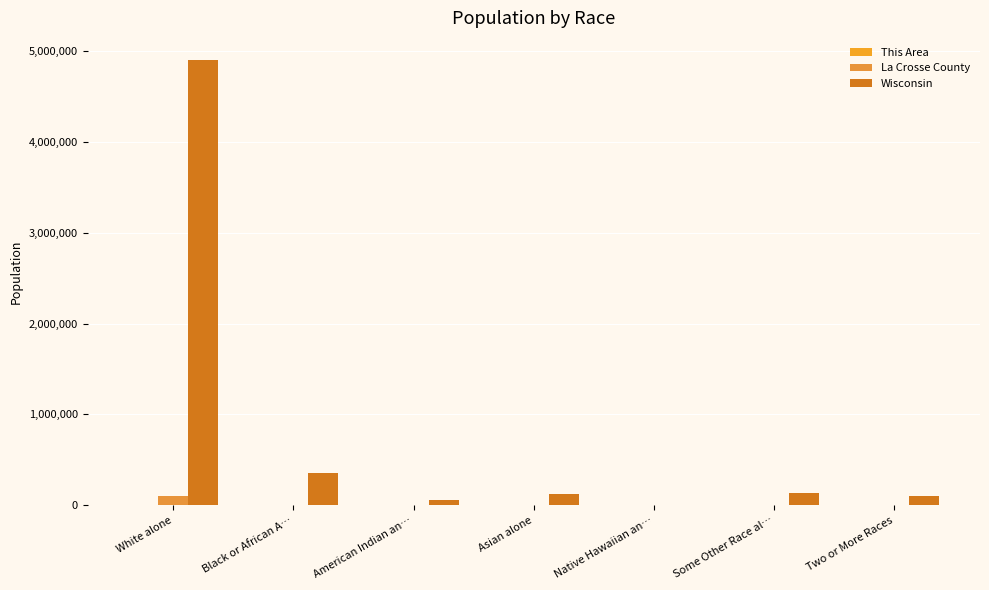

What is the minimum value for La Crosse County?

28